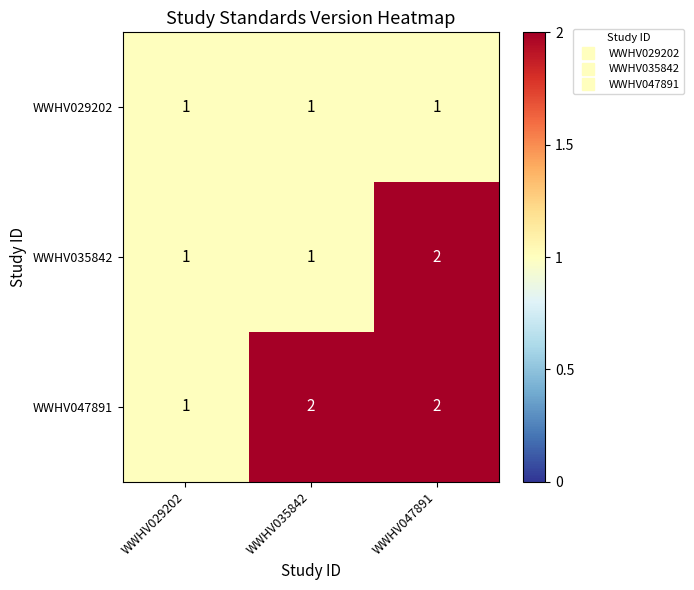

Which series changed the most between WWHV035842 and WWHV047891?

WWHV035842